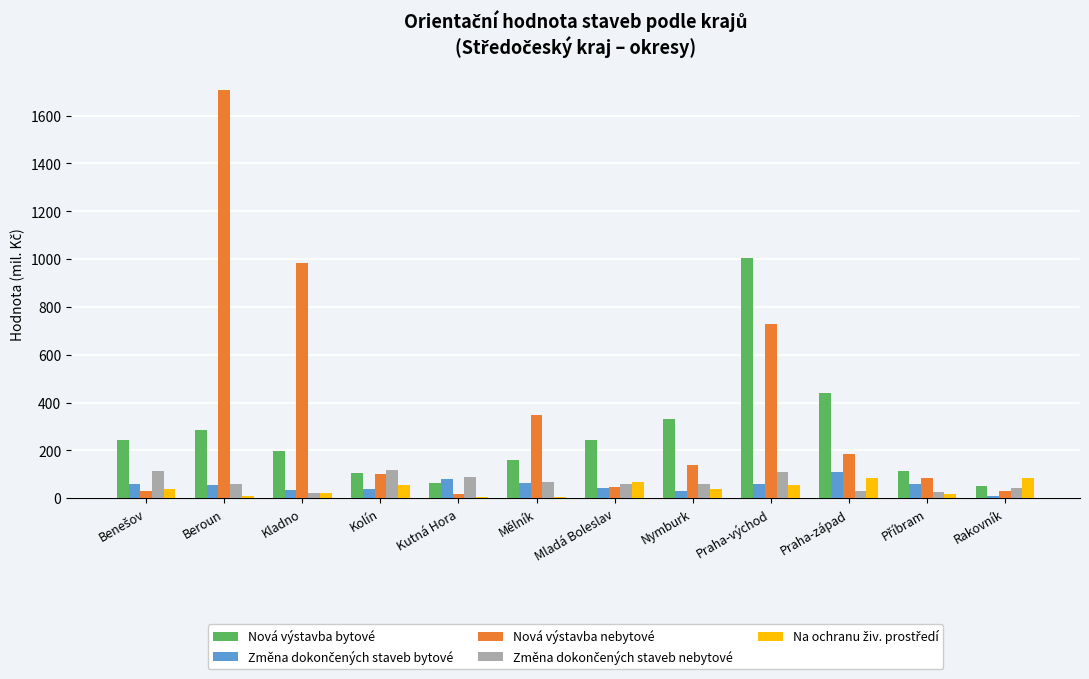

Between Kutná Hora and Mladá Boleslav, which series saw the biggest shift?

Nová výstavba bytové